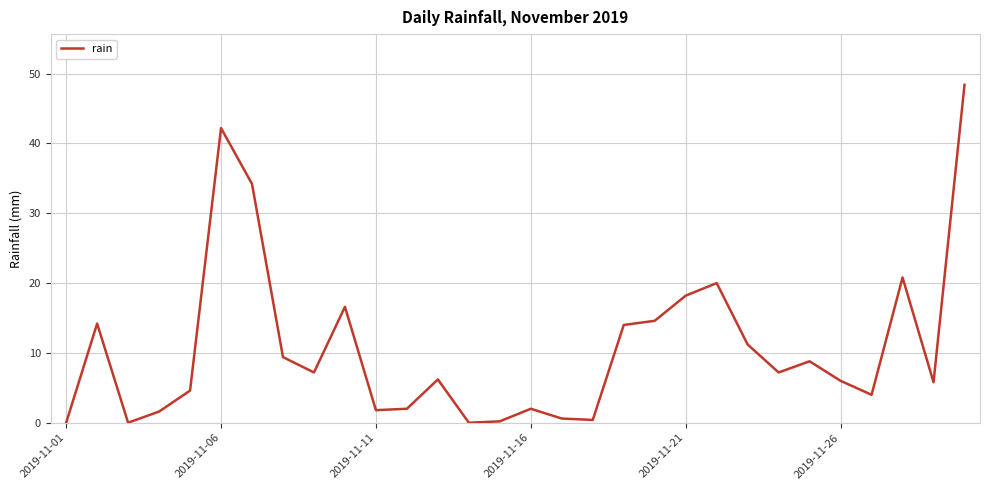

What is the difference between the maximum and minimum values?

48.4